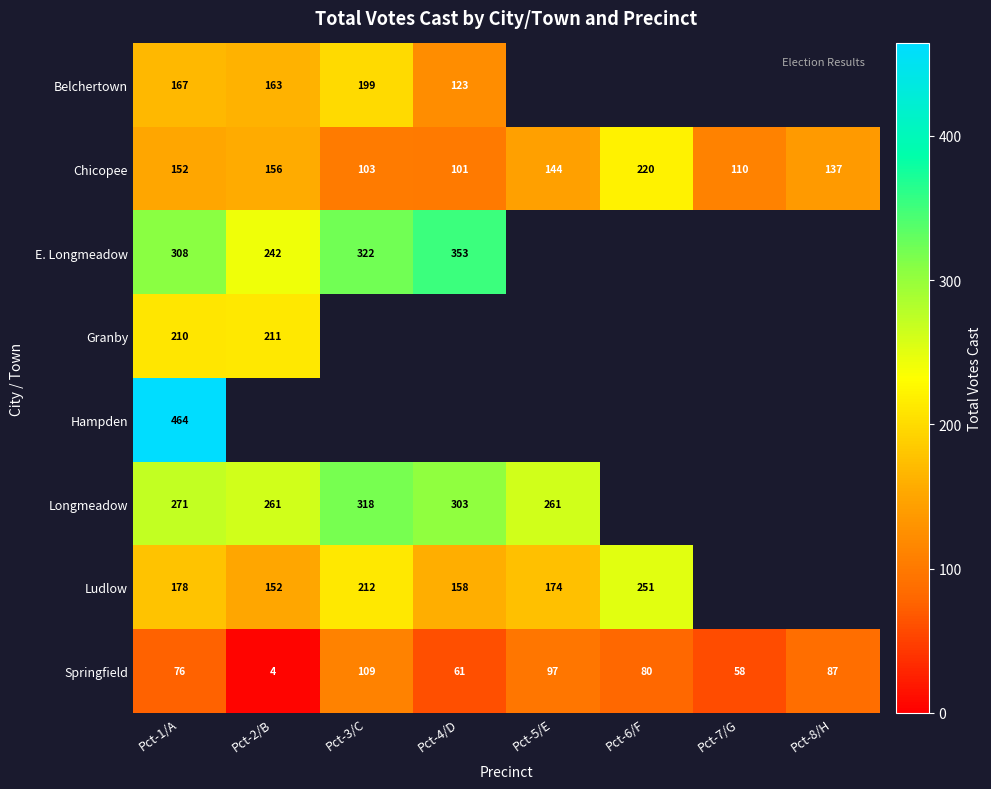

At which category is the sum across all series the highest?

Pct-1/A